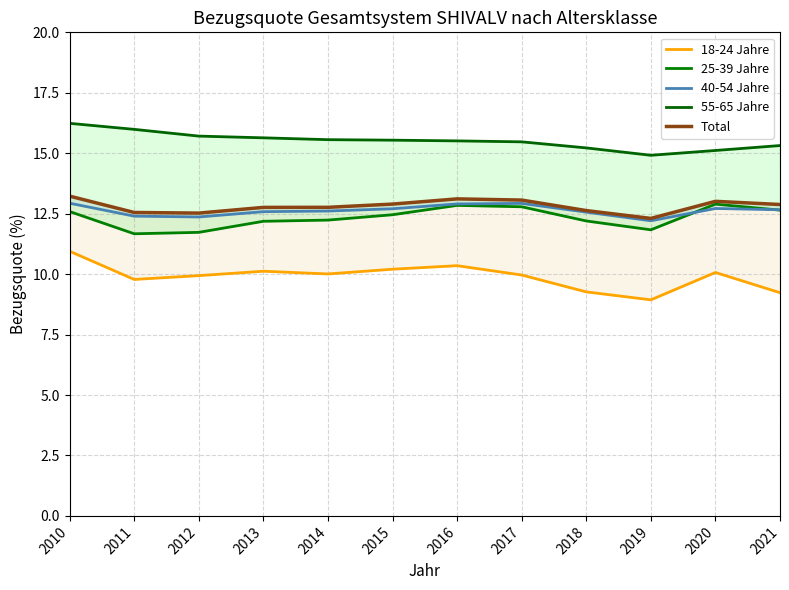

What is the value of the 40-54 Jahre point at the 7th from the left?

12.7